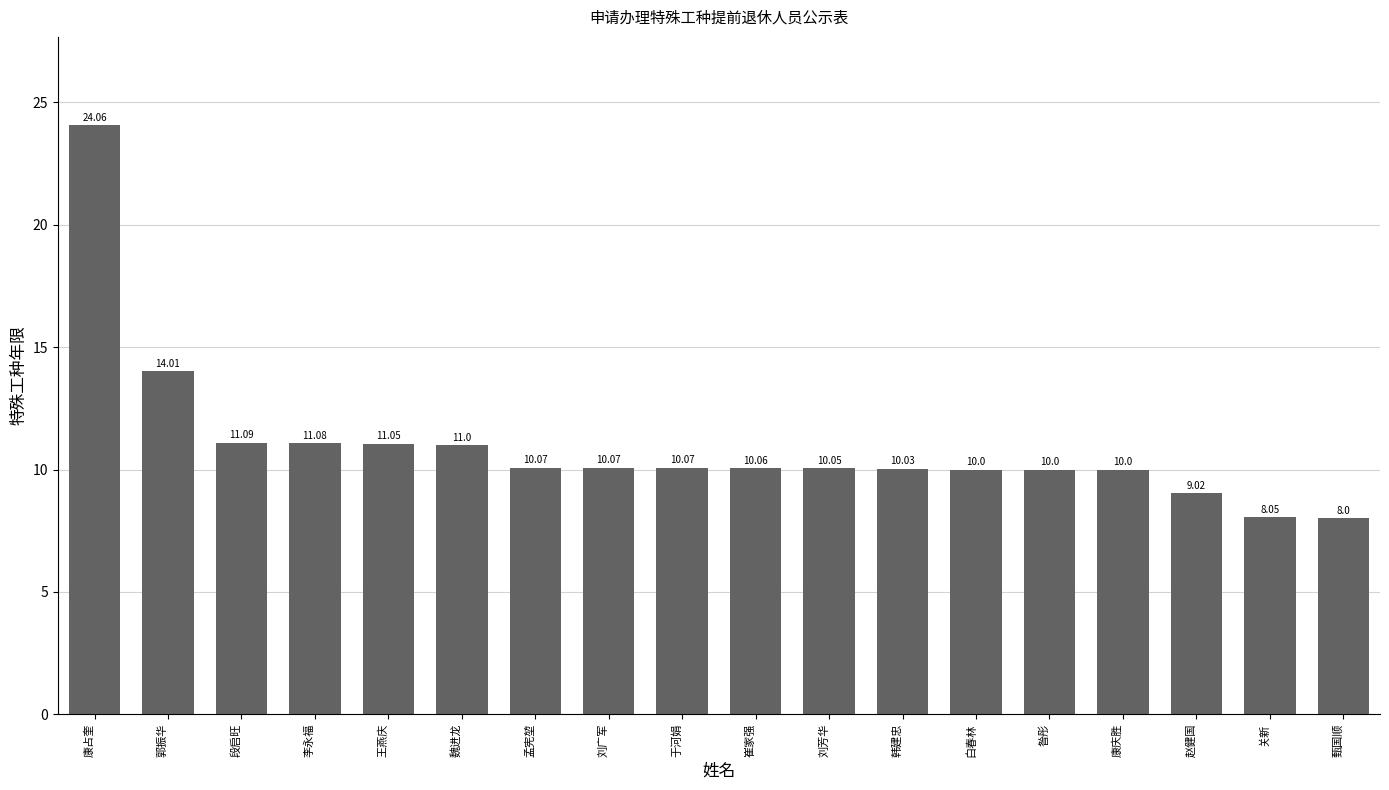

At which category does the chart reach its peak across all series?

康占奎